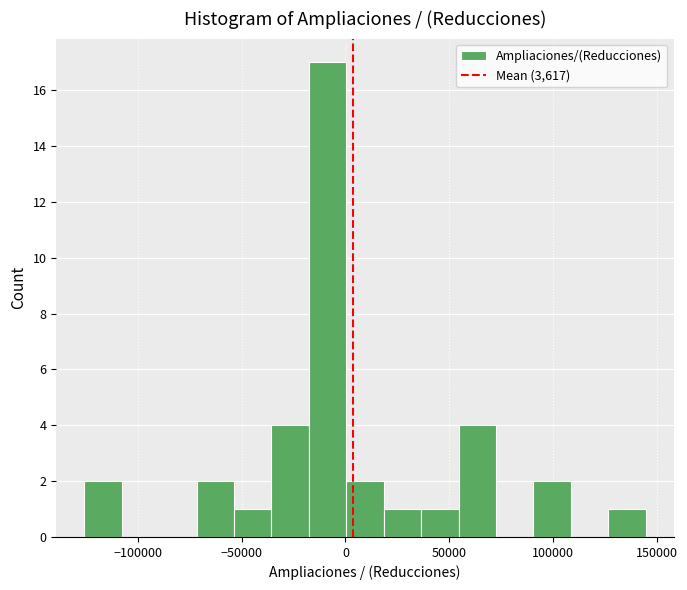

Read against the x-axis, roughly where is the centre of the tallest bar?

-10000